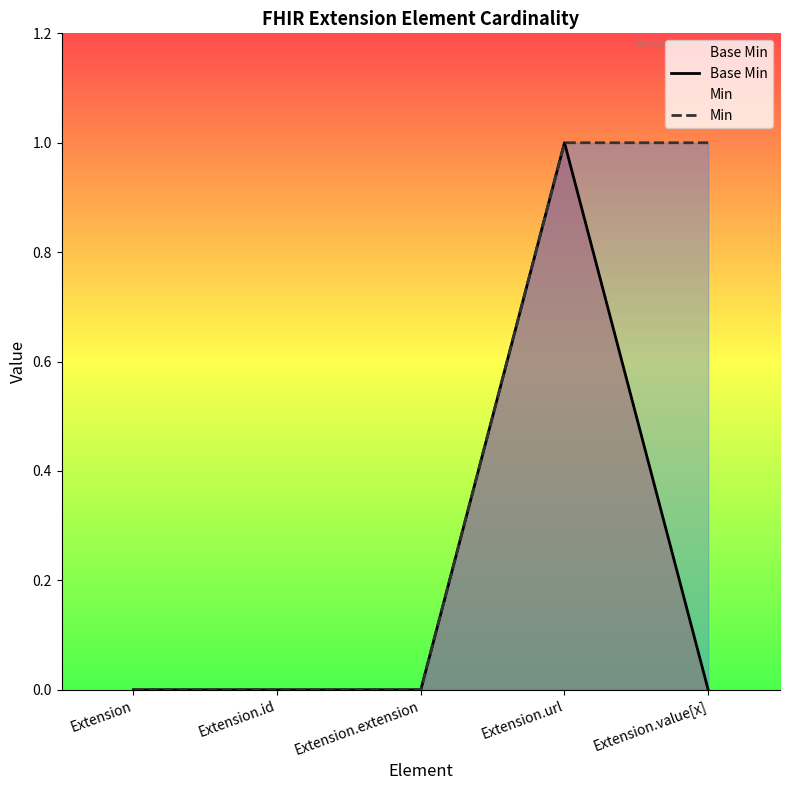

Count the number of categories in the chart.

5